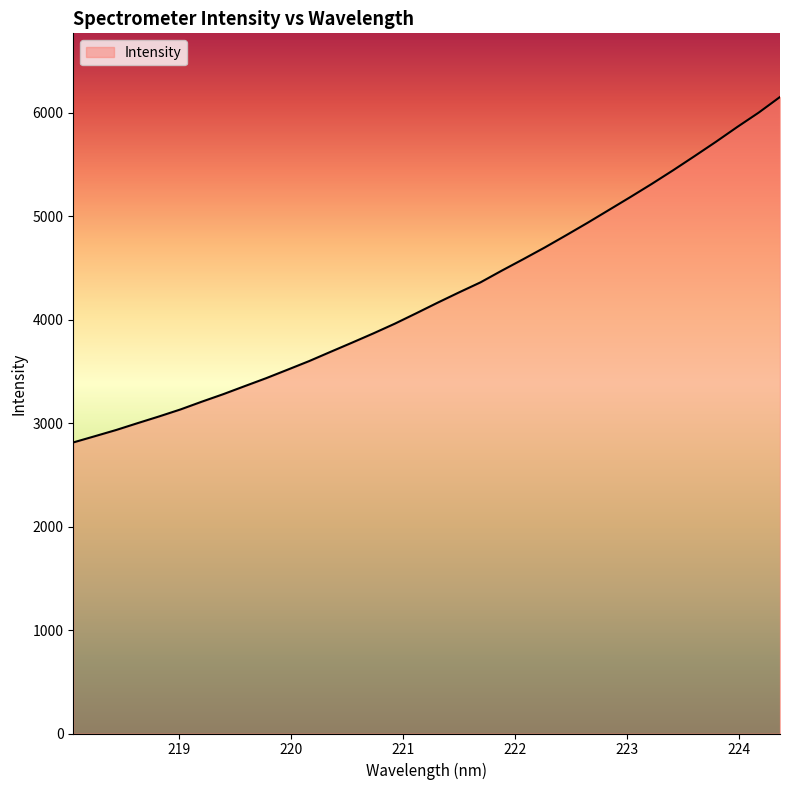

What is the greatest value displayed?

6153.9